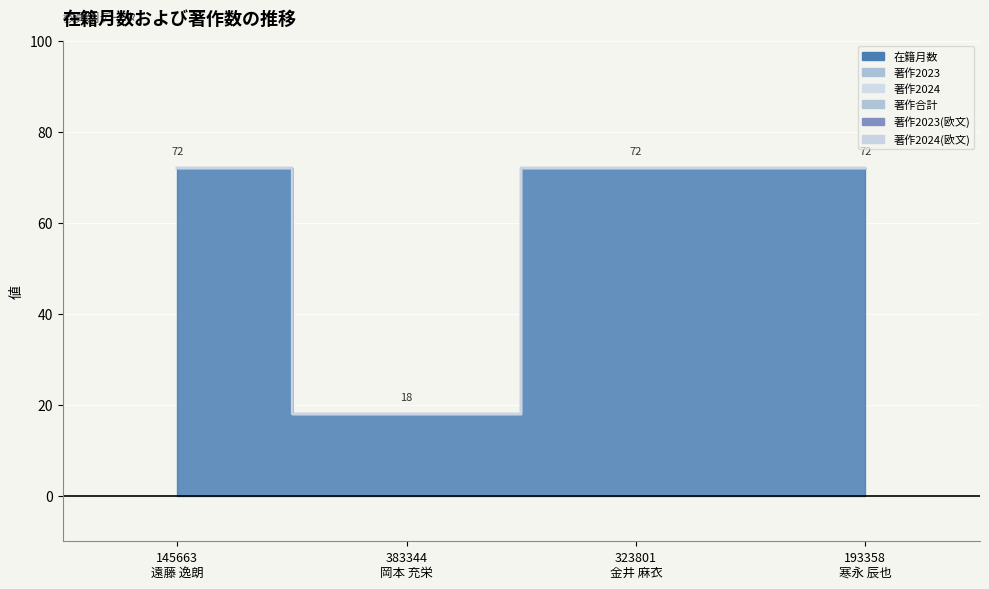

True or false: 著作合計 and 著作2023(欧文) intersect in this chart.

False